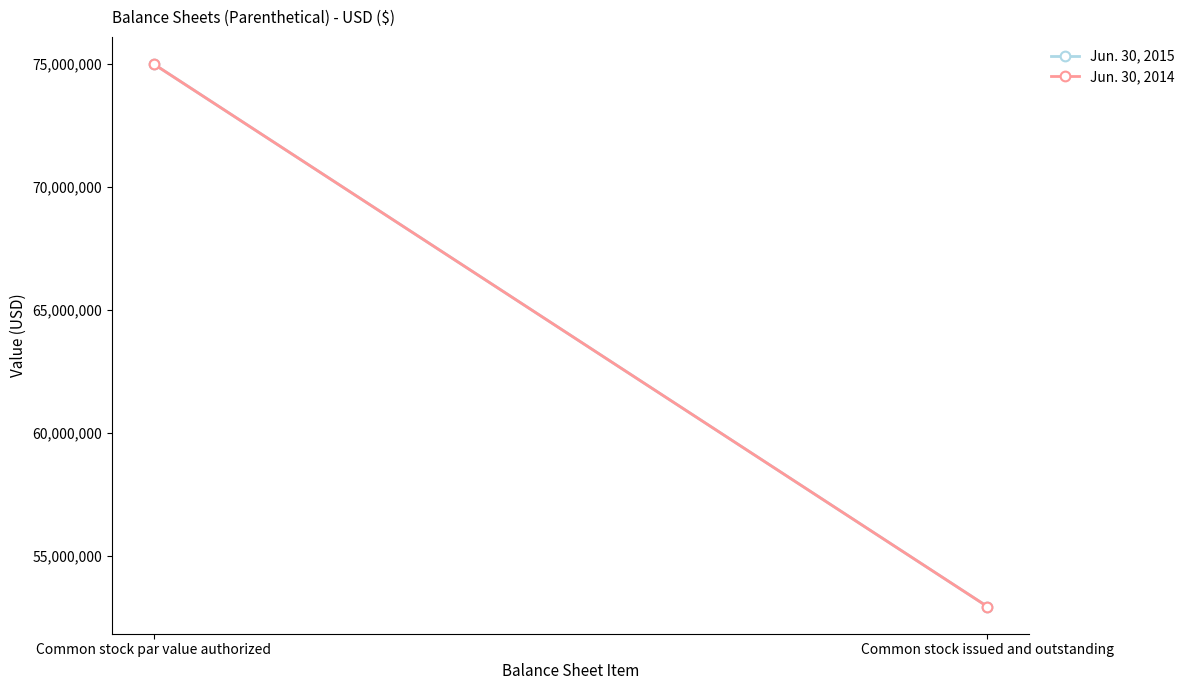

What value does the Jun. 30, 2015 series have at Common stock par value authorized?

75000000